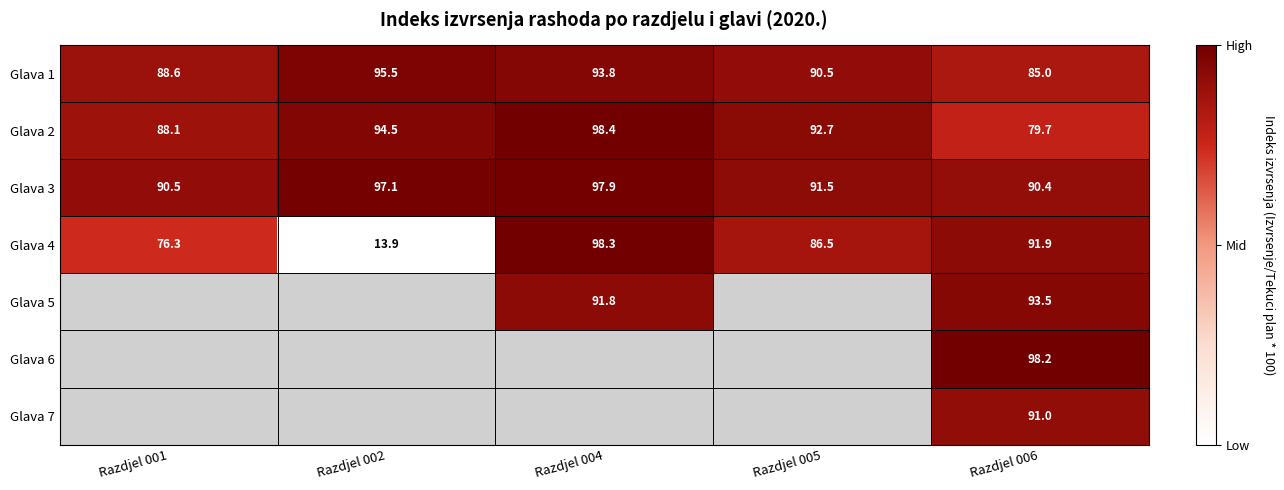

What is the greatest value displayed?

98.4